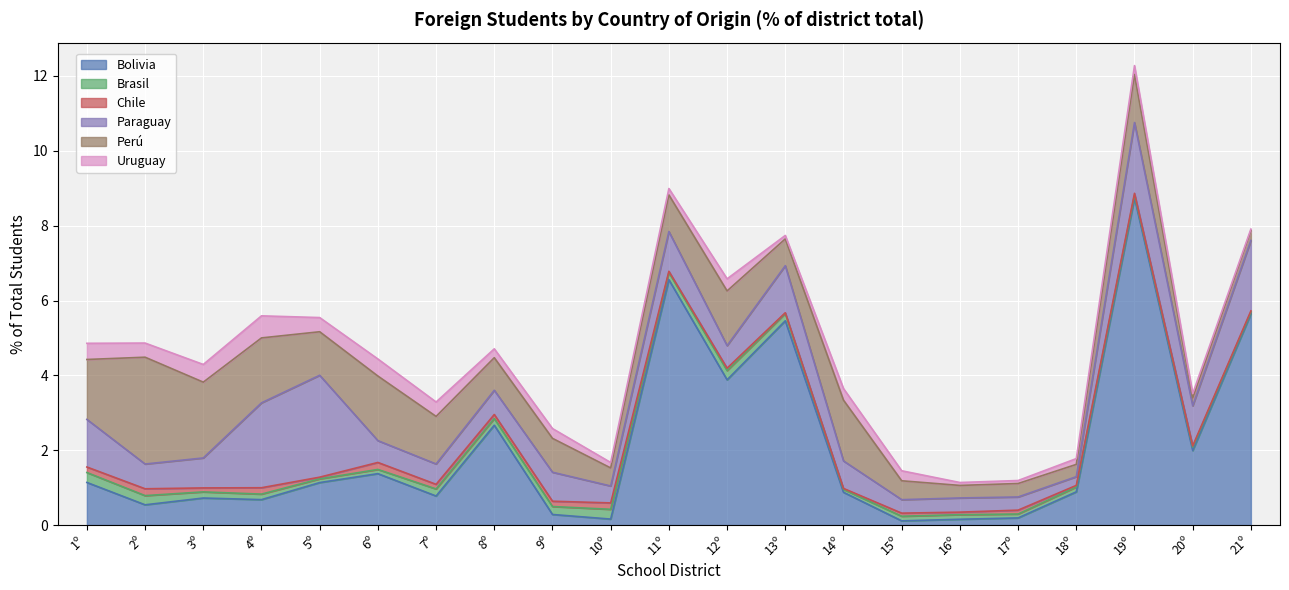

Which series has the widest spread of values?

Bolivia